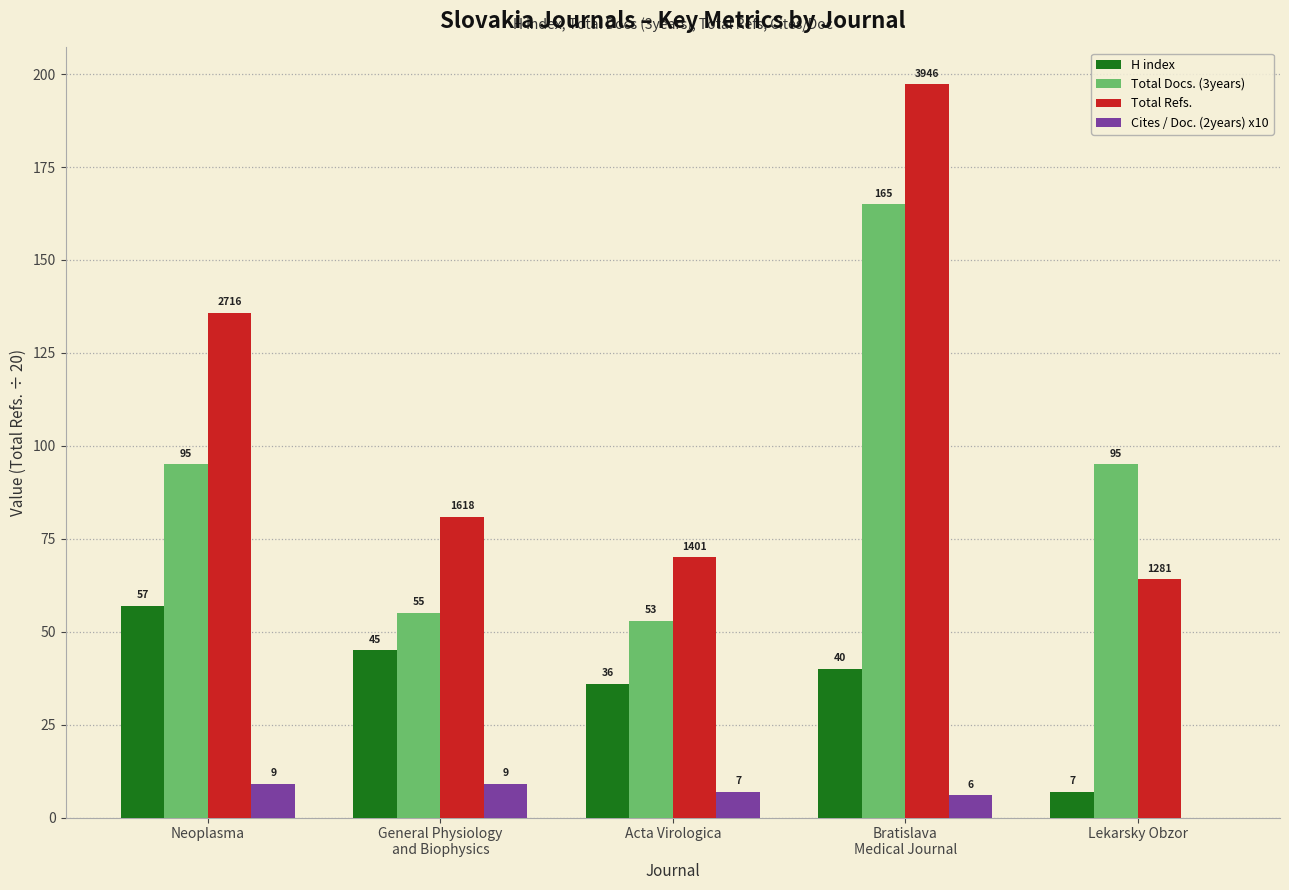

Which series changed the most between Neoplasma and Bratislava
Medical Journal?

Total Docs. (3years)